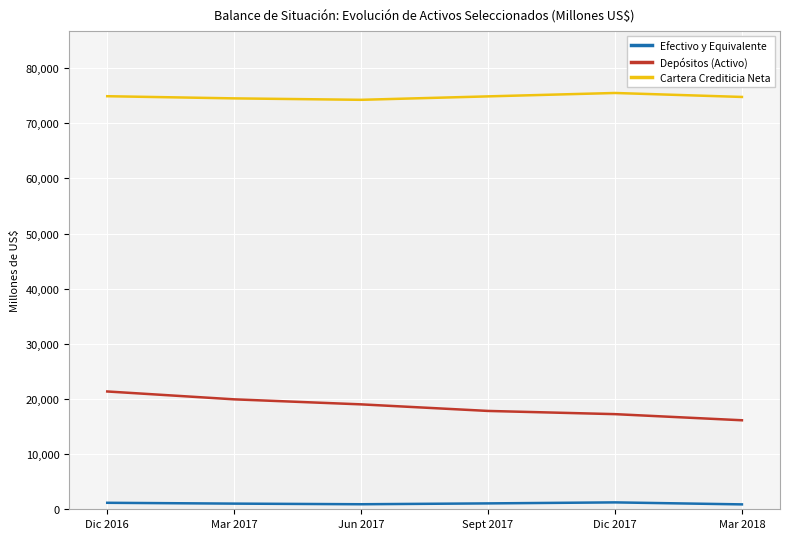

What is the spread (max minus min) of values at Dic 2016?

73716.8